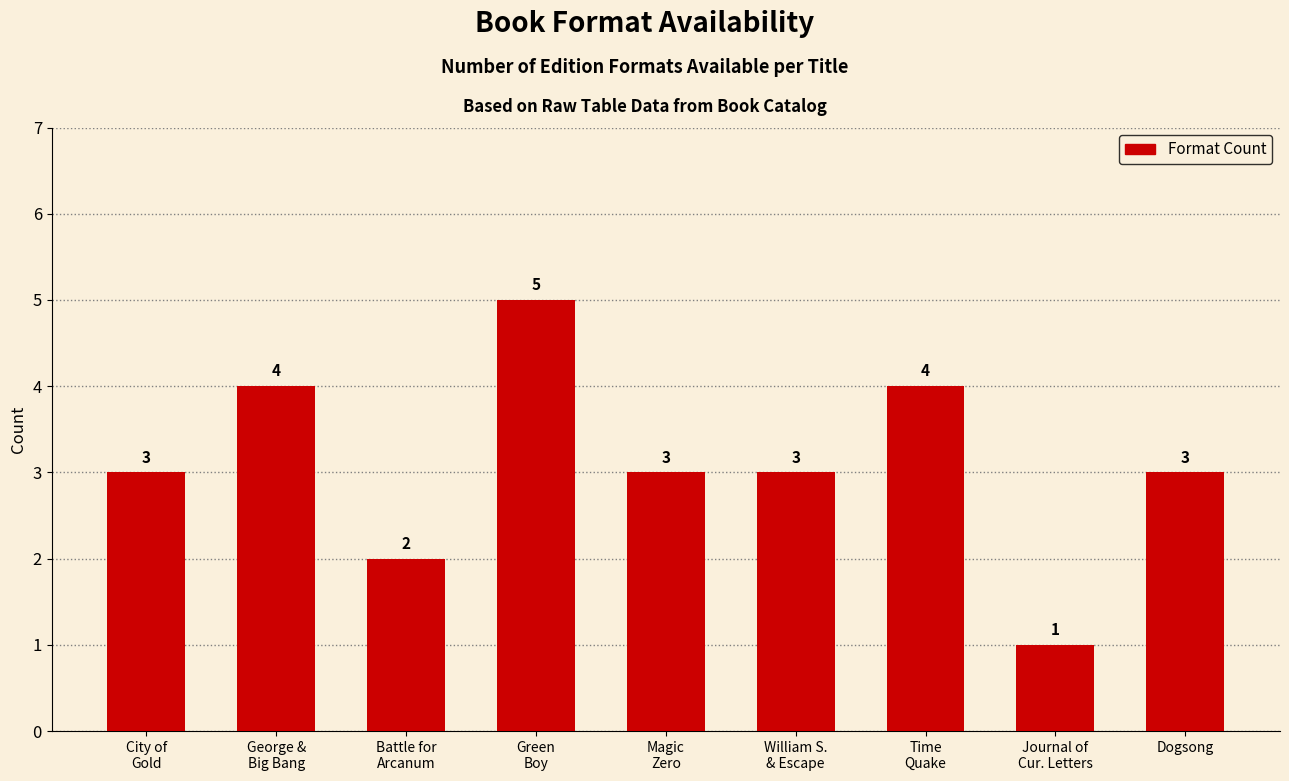

Is it true that the value at Magic
Zero is 1?

False